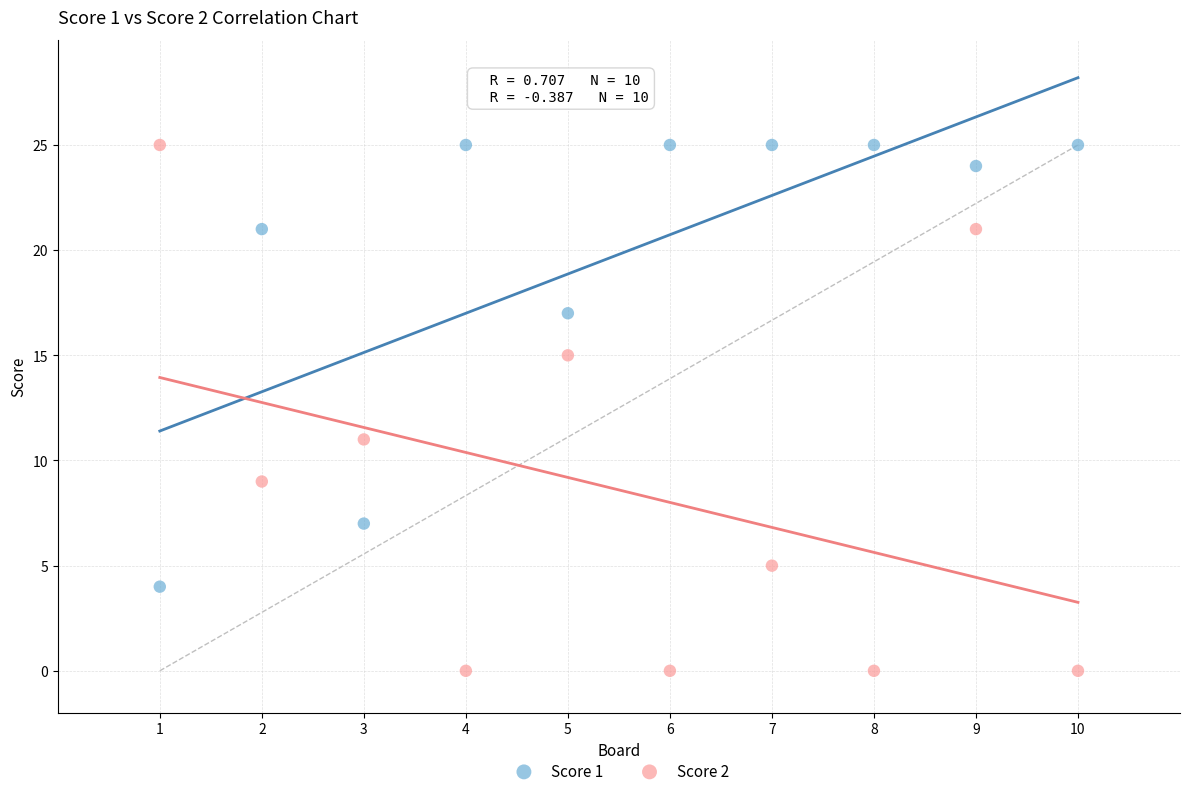

Which series contains the lowest Y value?

Score 2